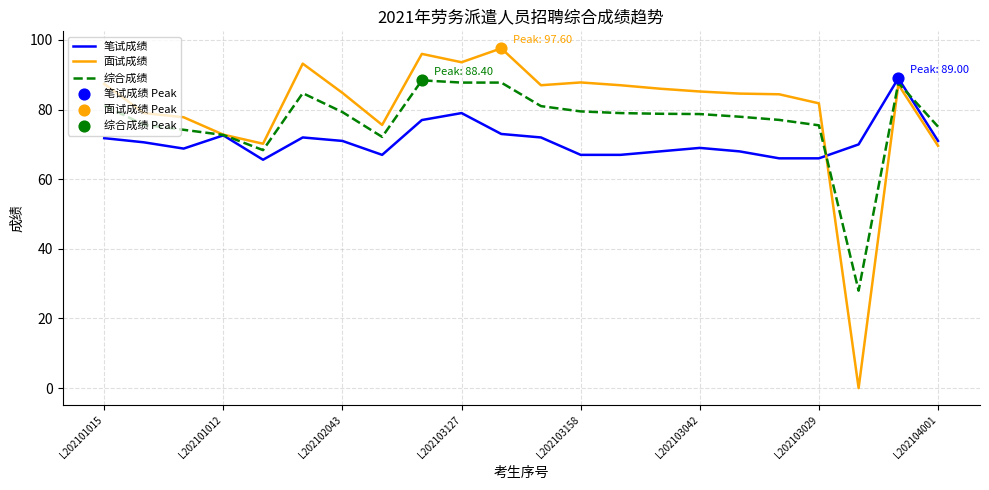

List the series in order of their overall mean, highest first.

面试成绩, 综合成绩, 笔试成绩